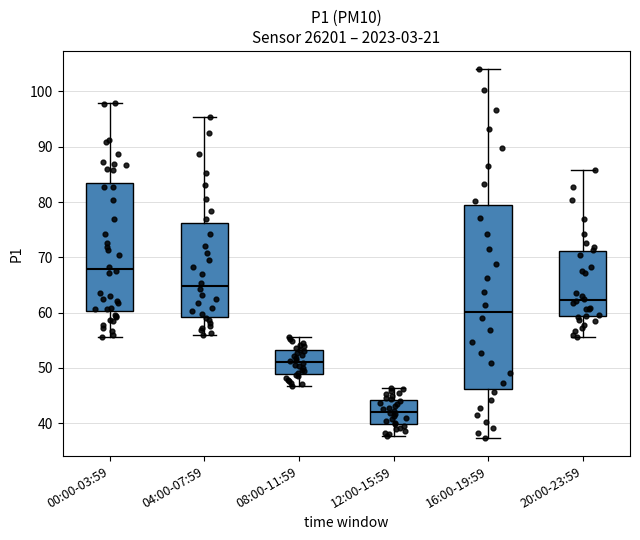

Comparing the boxes themselves (not the whiskers), which one is the tallest?

16:00-19:59